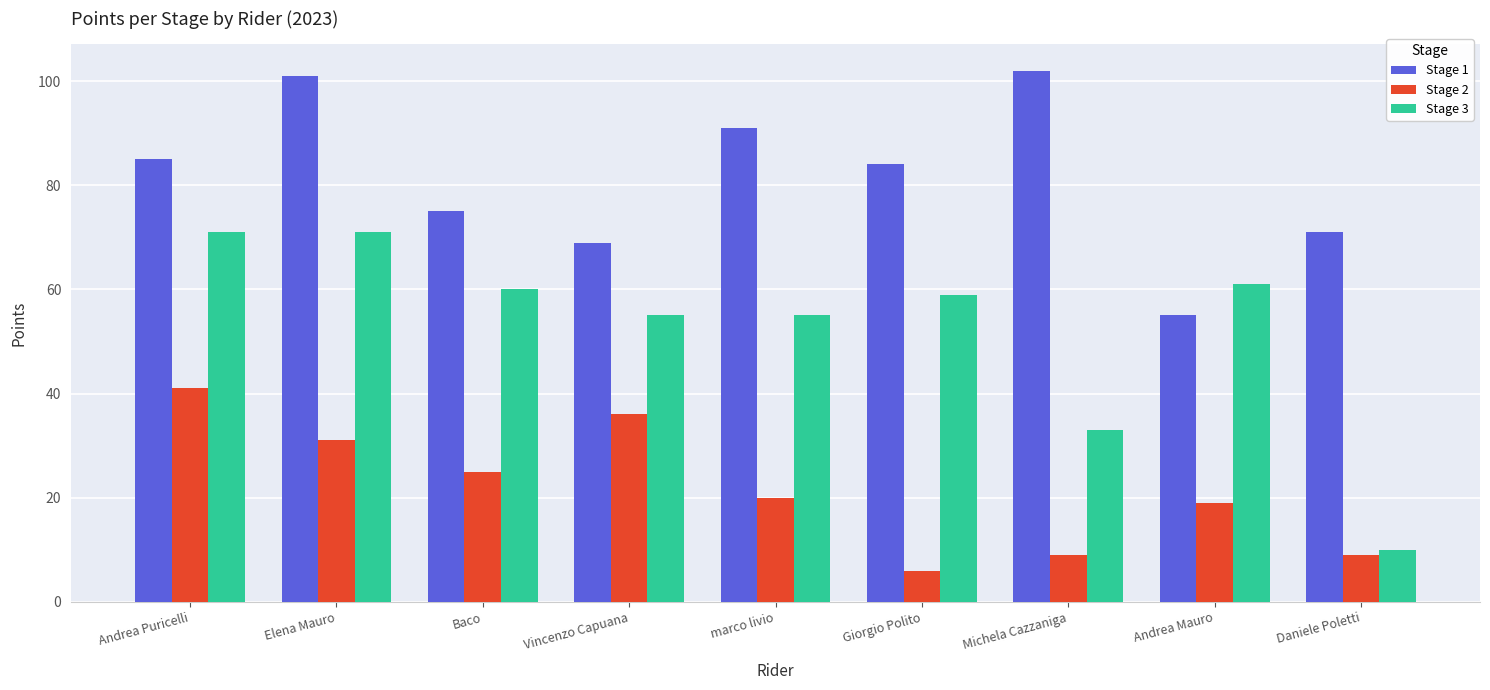

What is the total value across all series at Elena Mauro?

203